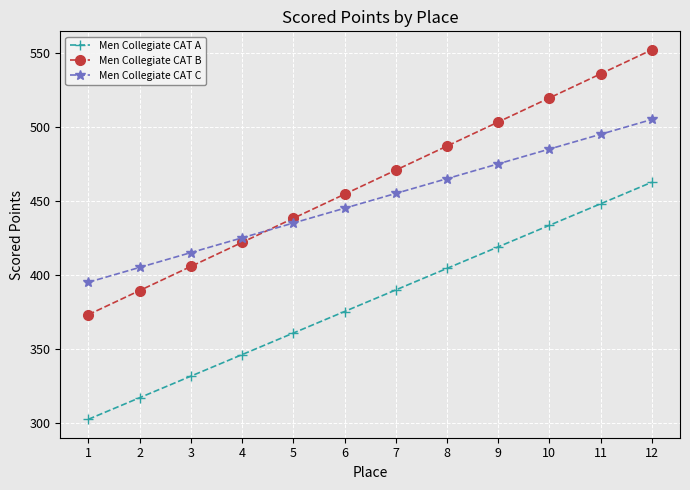

Which category has the lowest value across all series?

1